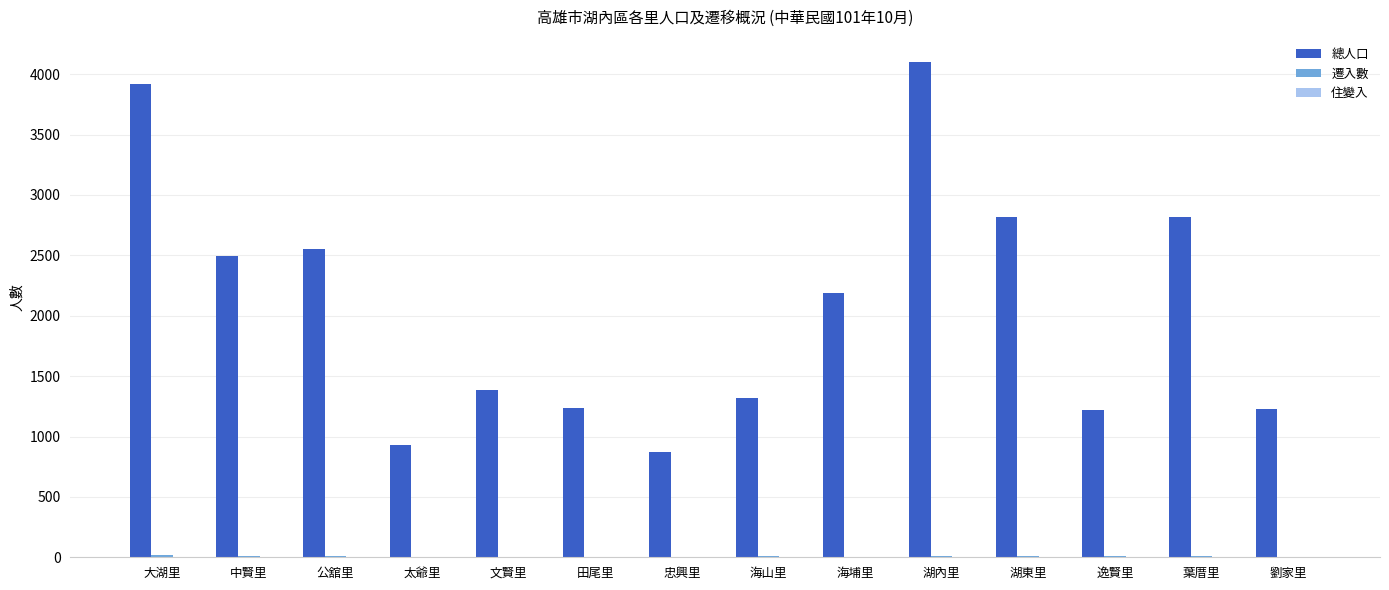

Which series changed the most between 公舘里 and 海埔里?

總人口